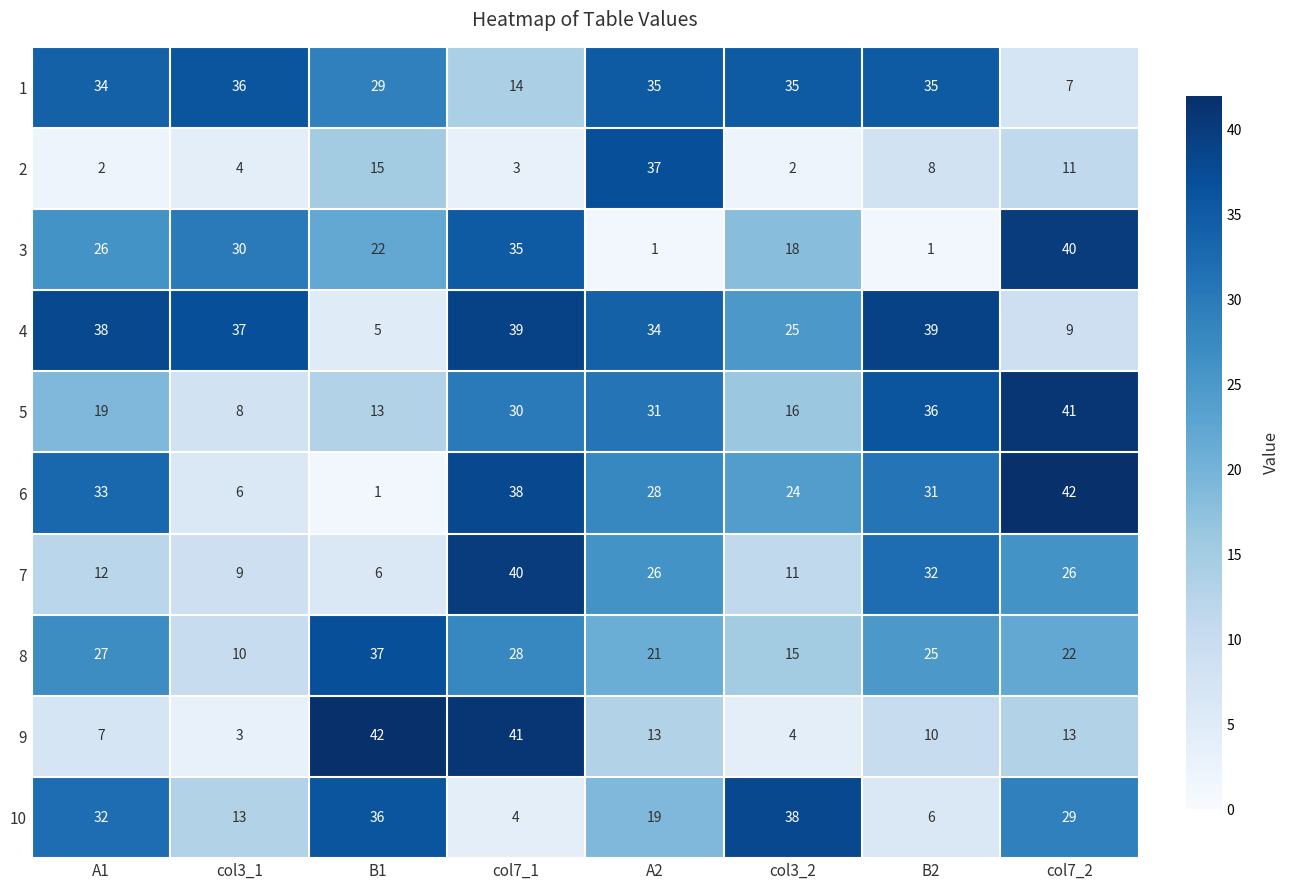

What is the total value across all series at col7_2?

240